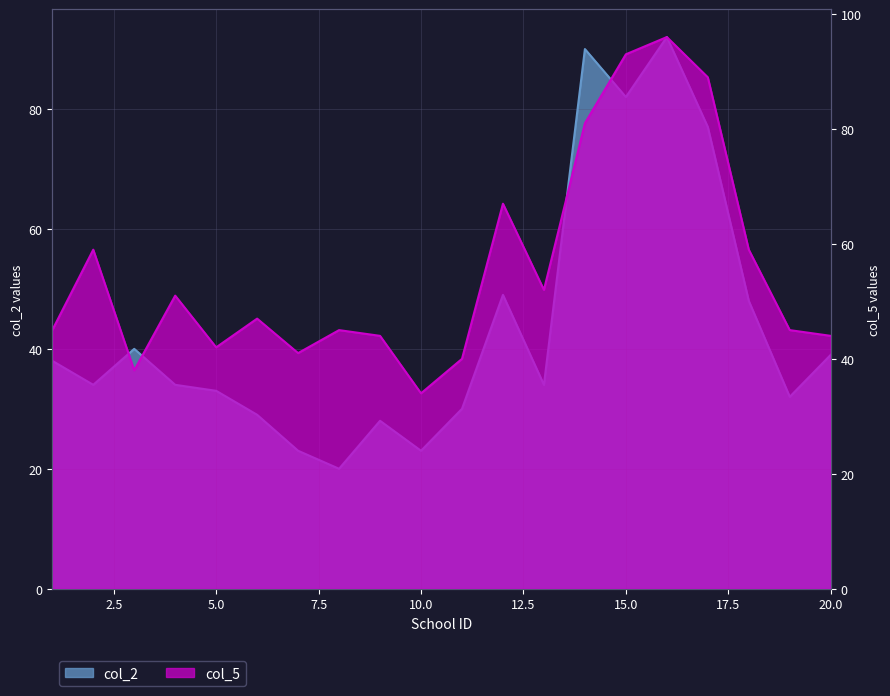

Reading right to left, extract all data points from this chart.

col_2: 20=39	19=32	18=48	17=77	16=92	15=82	14=90	13=34	12=49	11=30	10=23	9=28	8=20	7=23	6=29	5=33	4=34	3=40	2=34	1=38
col_5: 20=44	19=45	18=59	17=89	16=96	15=93	14=81	13=52	12=67	11=40	10=34	9=44	8=45	7=41	6=47	5=42	4=51	3=38	2=59	1=45